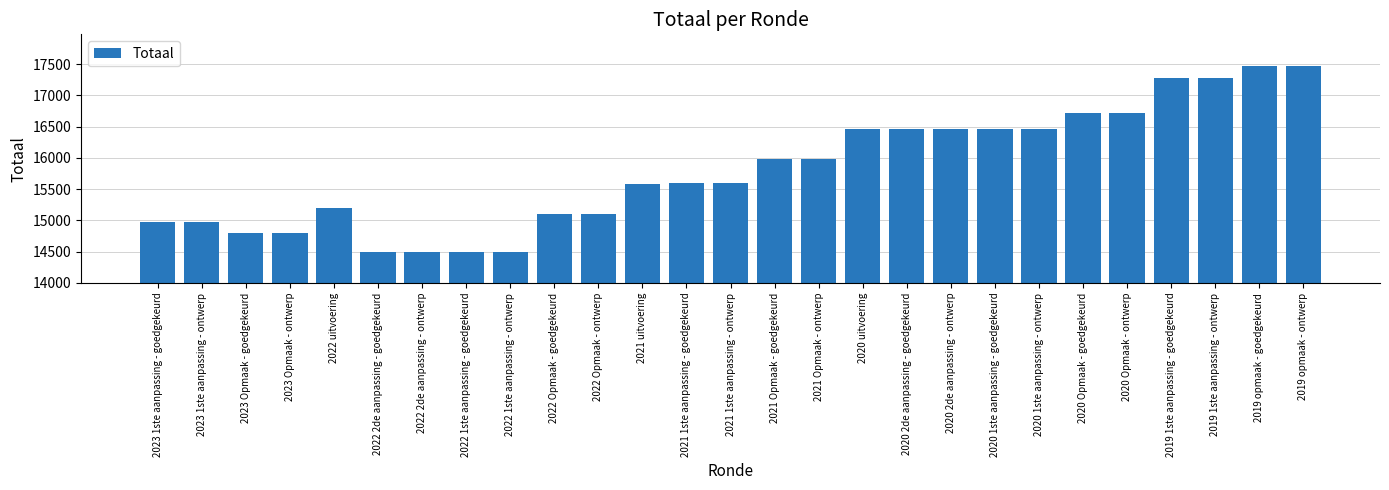

What is the label of the 4th bar from the left?

2023 Opmaak - ontwerp